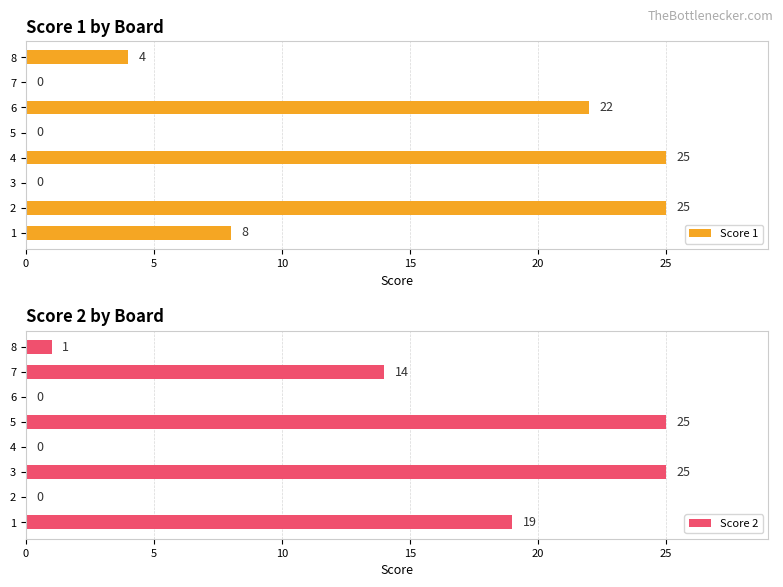

The Score 2 series shows -12 at 6. True or false?

False